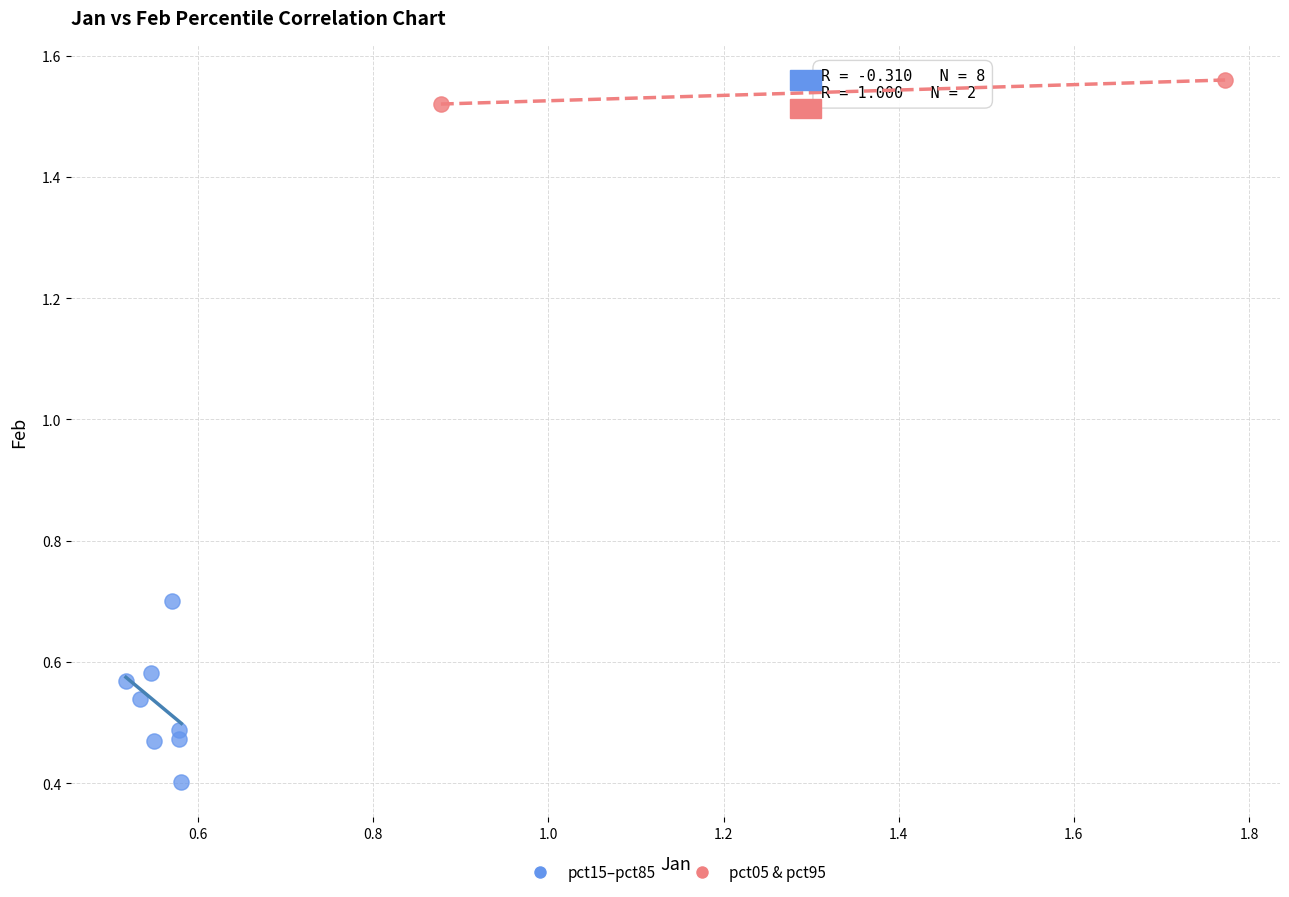

Which series has the widest spread of Y values?

pct15–pct85